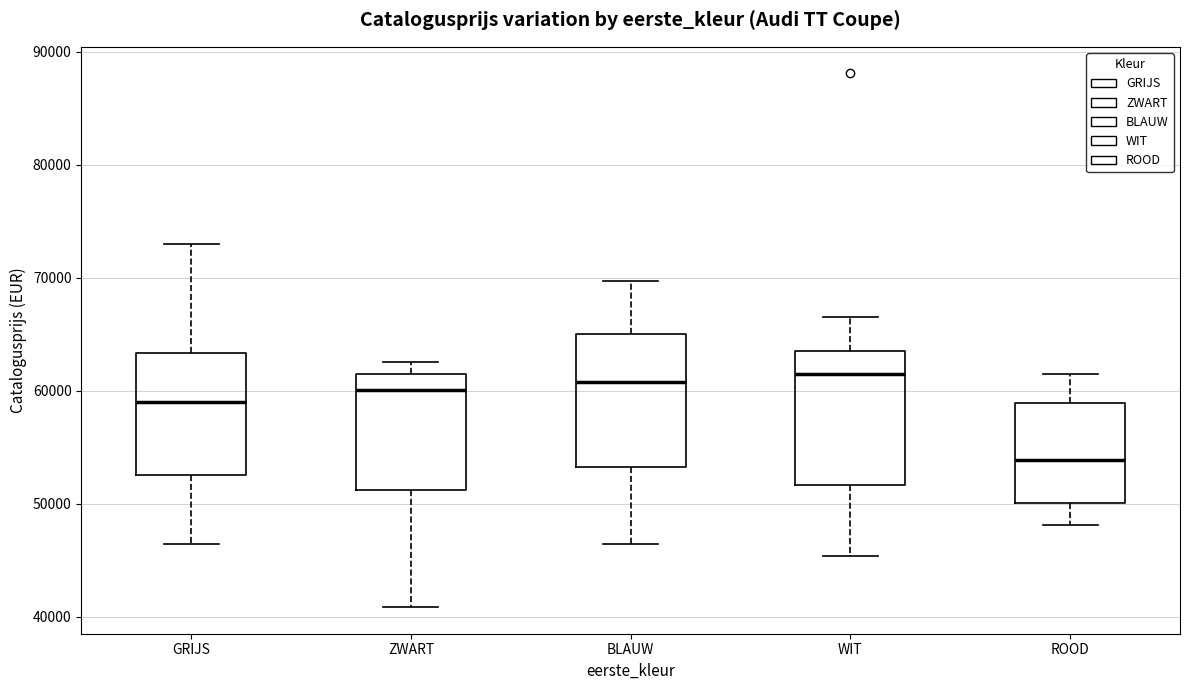

Where is the lower edge of the box for WIT on the y-axis? The values are not printed on the chart, so give them approximately, as read against the axis.

52000